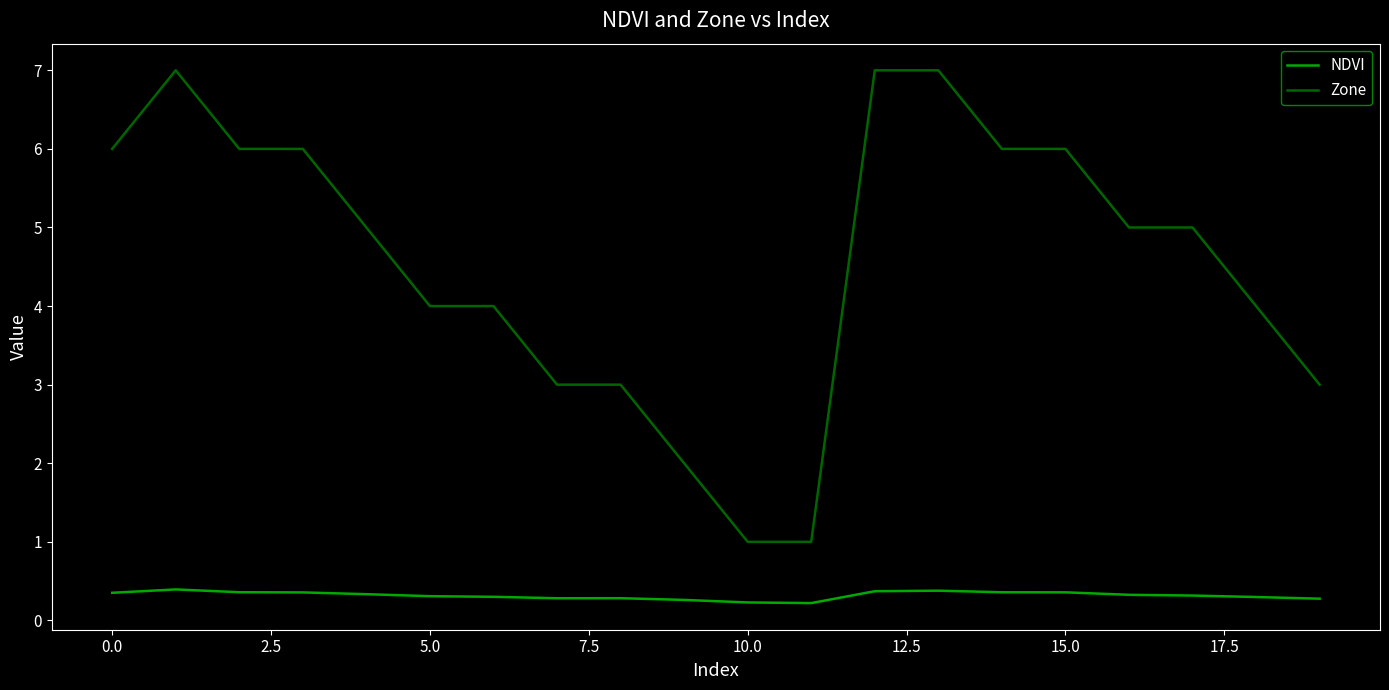

Which series has the largest total across all categories?

Zone